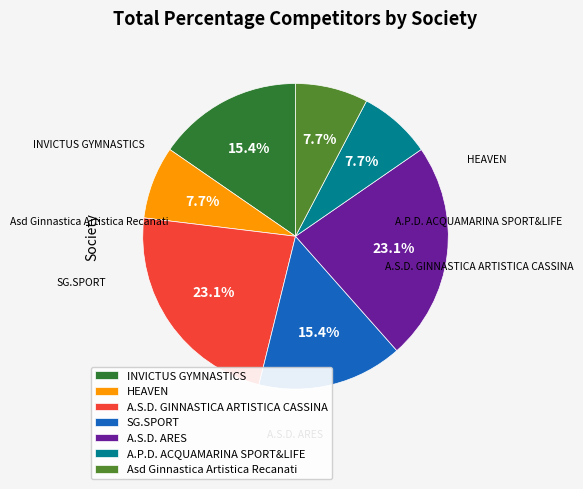

Does any single category account for the majority?

No